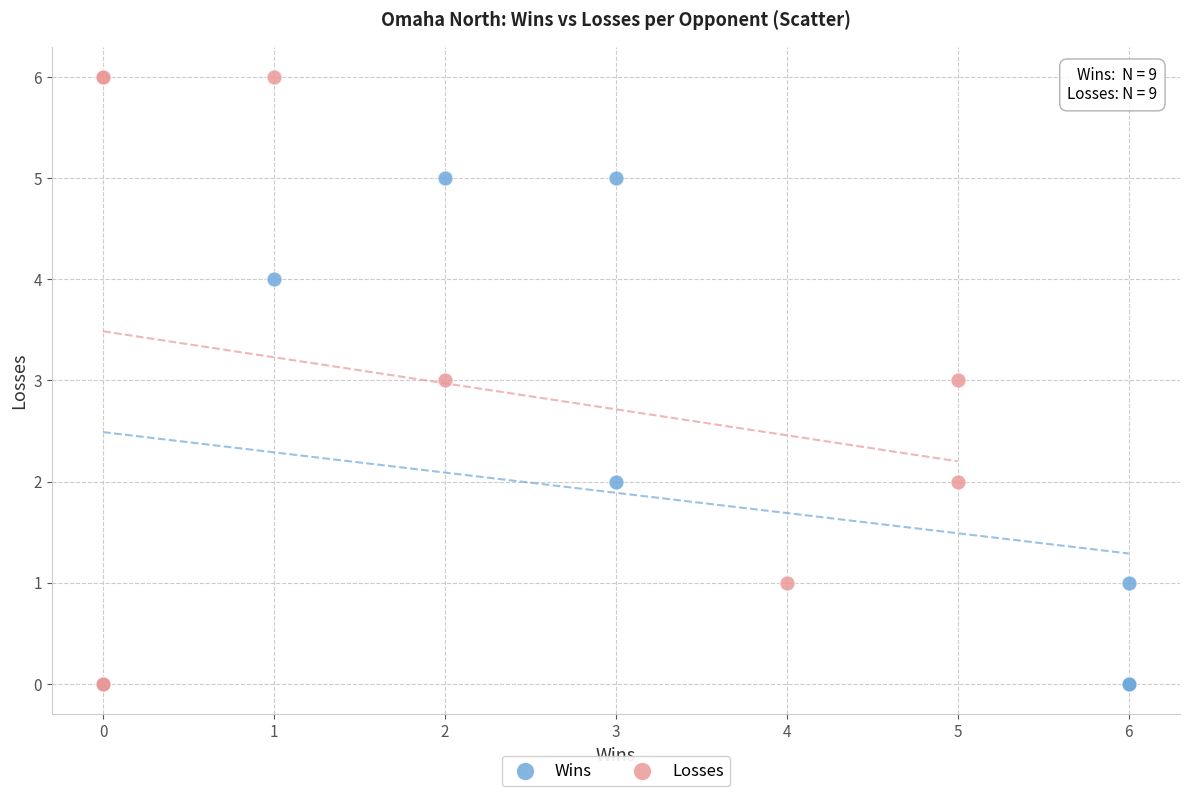

What are all the series names shown in the legend?

Wins, Losses